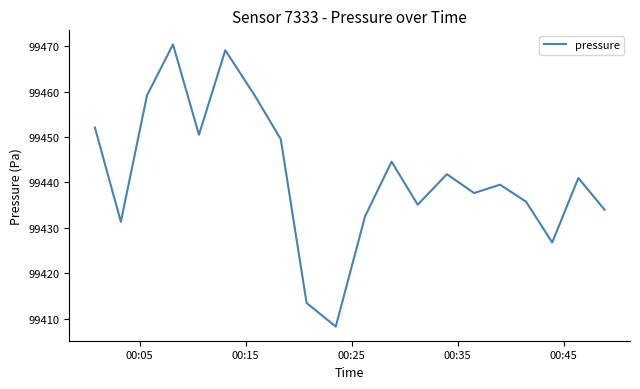

What is the difference between the maximum and minimum values?

62.1